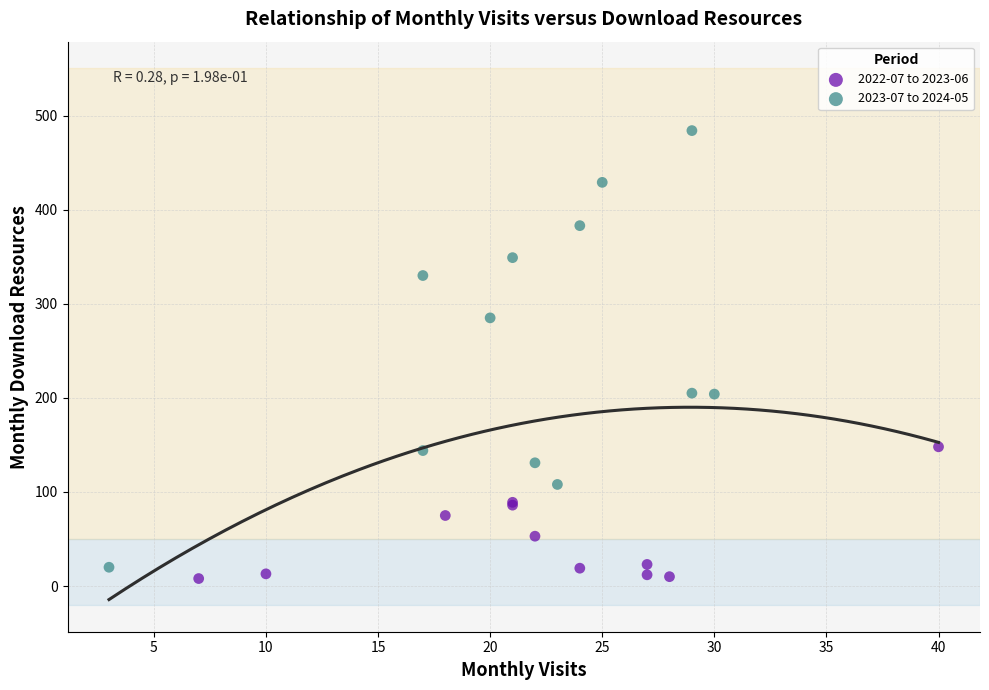

Which series reaches the maximum Y coordinate?

2023-07 to 2024-05